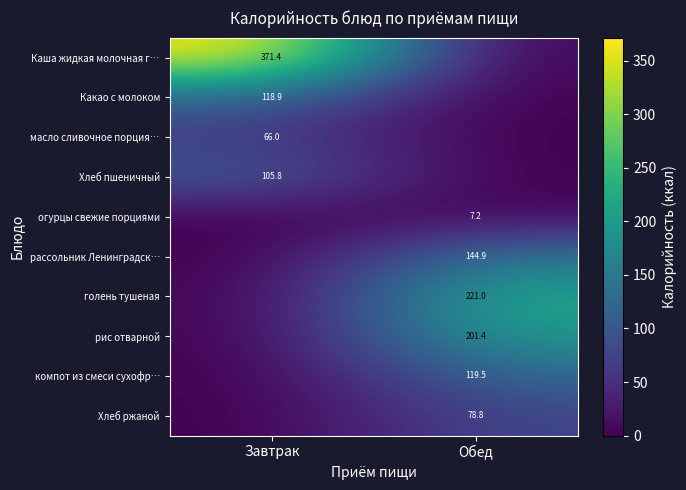

True or false: Каша жидкая молочная г… has a value of 371.4 at Завтрак.

True